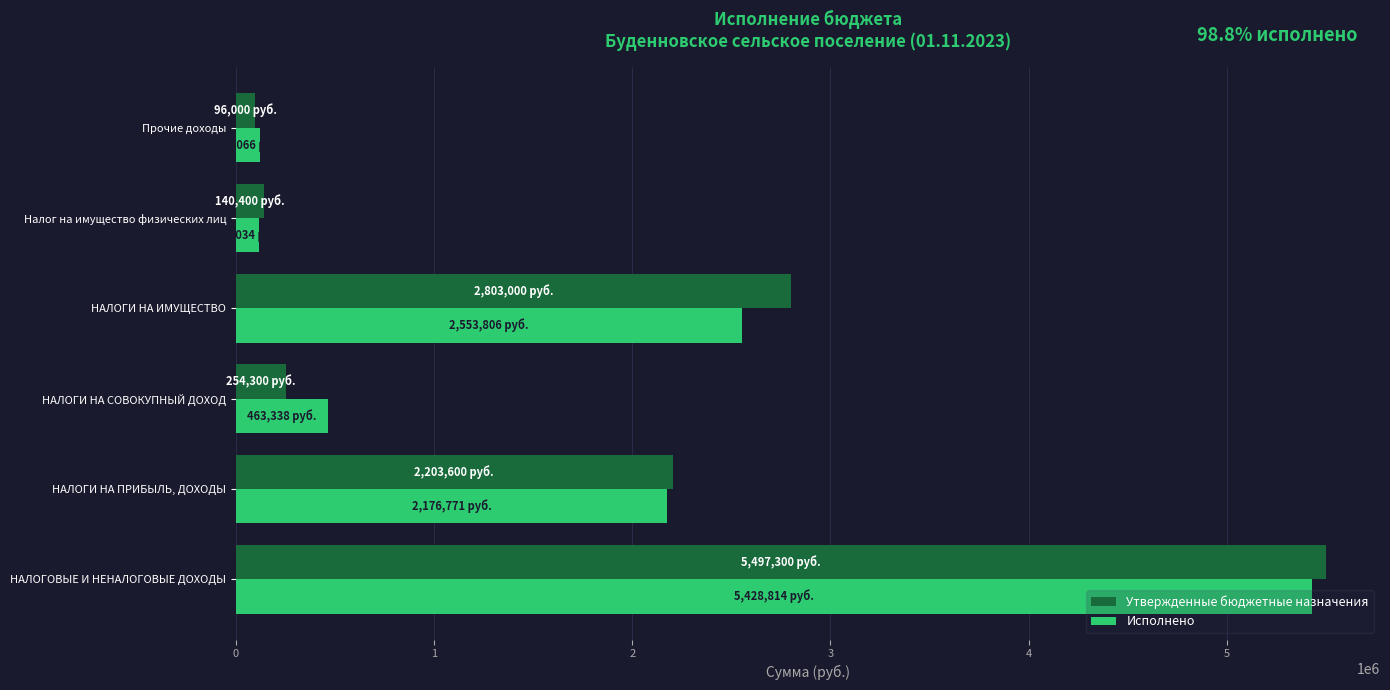

What is the total value across all series at НАЛОГОВЫЕ И НЕНАЛОГОВЫЕ ДОХОДЫ?

10926114.0